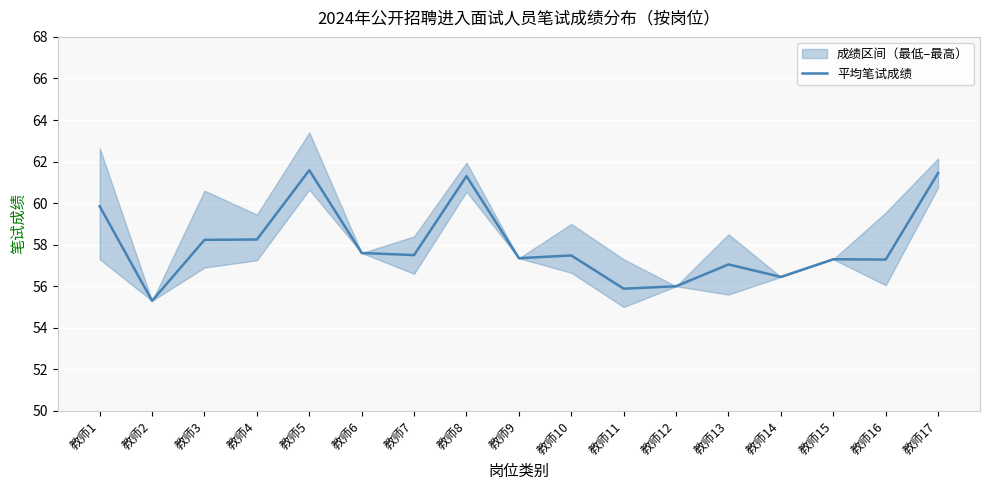

At which label does the data first exceed 57?

教师1